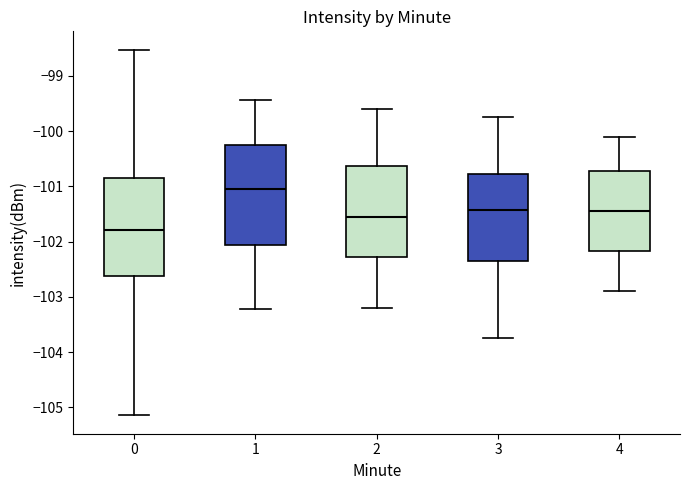

Which box has the lowest median line?

0